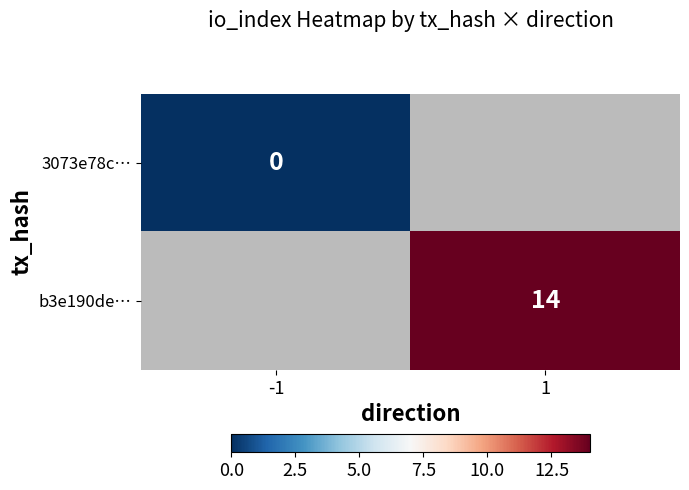

The value of b3e190de… at 1 is 19. True or false?

False